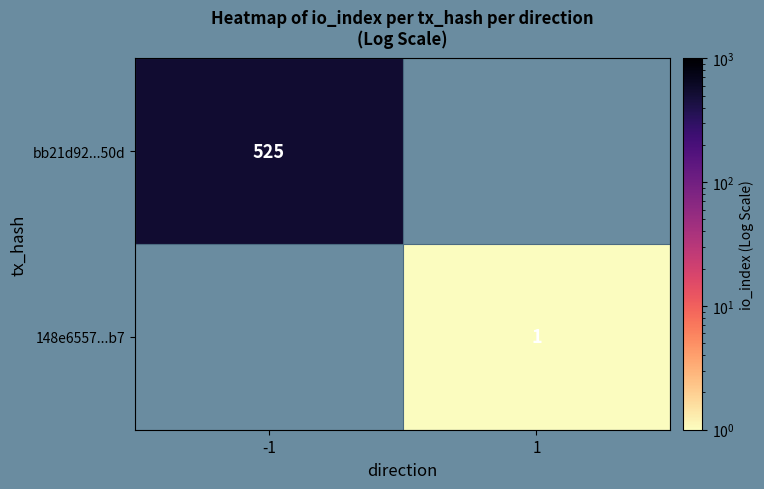

The value of bb21d92...50d at -1 is 794. True or false?

False